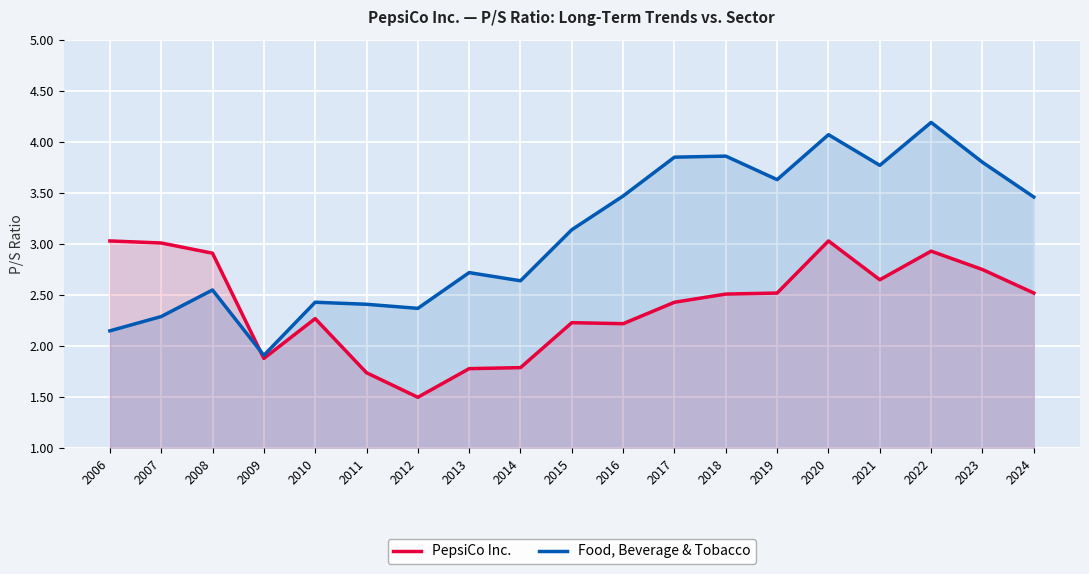

What is the sum of the Food, Beverage & Tobacco values at 2009 and 2013?

4.6